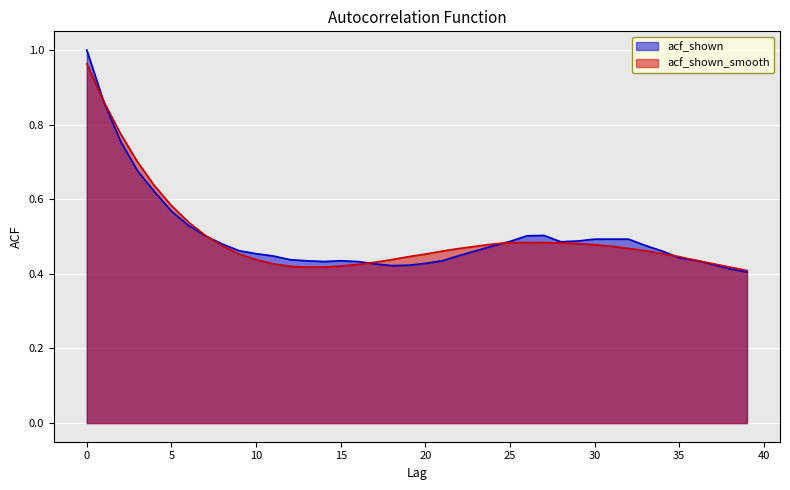

Reading left to right, transcribe all the data shown in this chart.

acf_shown: 1.0	0.9	0.8	0.7	0.6	0.6	0.5	0.5	0.5	0.5	0.5	0.4	0.4	0.4	0.4	0.4	0.4	0.4	0.4	0.4	0.4	0.4	0.4	0.5	0.5	0.5	0.5	0.5	0.5	0.5	0.5	0.5	0.5	0.5	0.5	0.4	0.4	0.4	0.4	0.4
acf_shown_smooth: 1.0	0.9	0.8	0.7	0.6	0.6	0.5	0.5	0.5	0.5	0.4	0.4	0.4	0.4	0.4	0.4	0.4	0.4	0.4	0.4	0.5	0.5	0.5	0.5	0.5	0.5	0.5	0.5	0.5	0.5	0.5	0.5	0.5	0.5	0.5	0.4	0.4	0.4	0.4	0.4